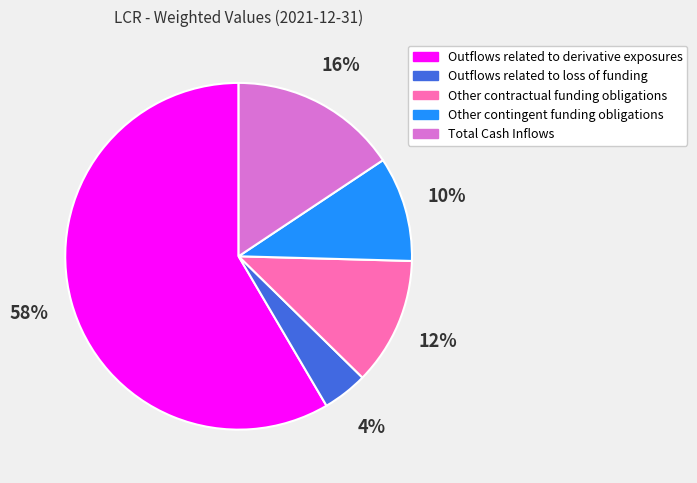

To the nearest percent, what is the average slice percentage?

20%